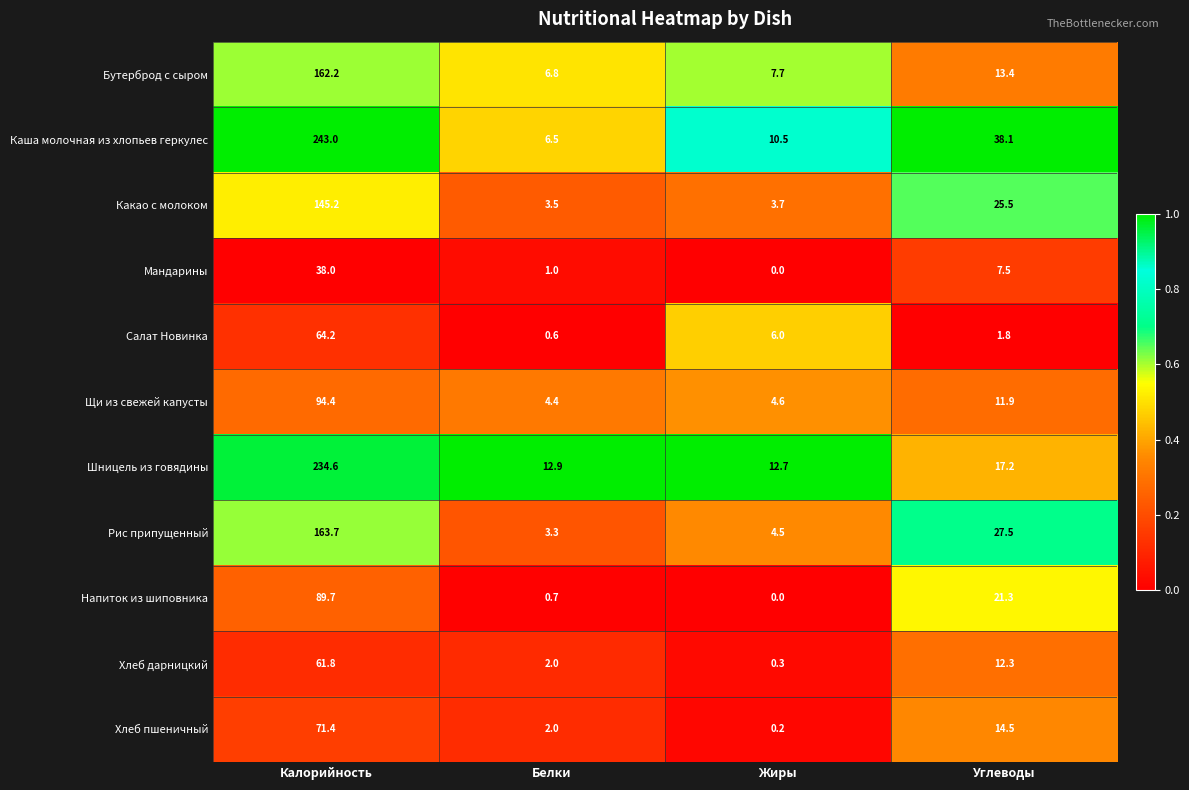

At which label is Какао с молоком closest to 74?

Углеводы